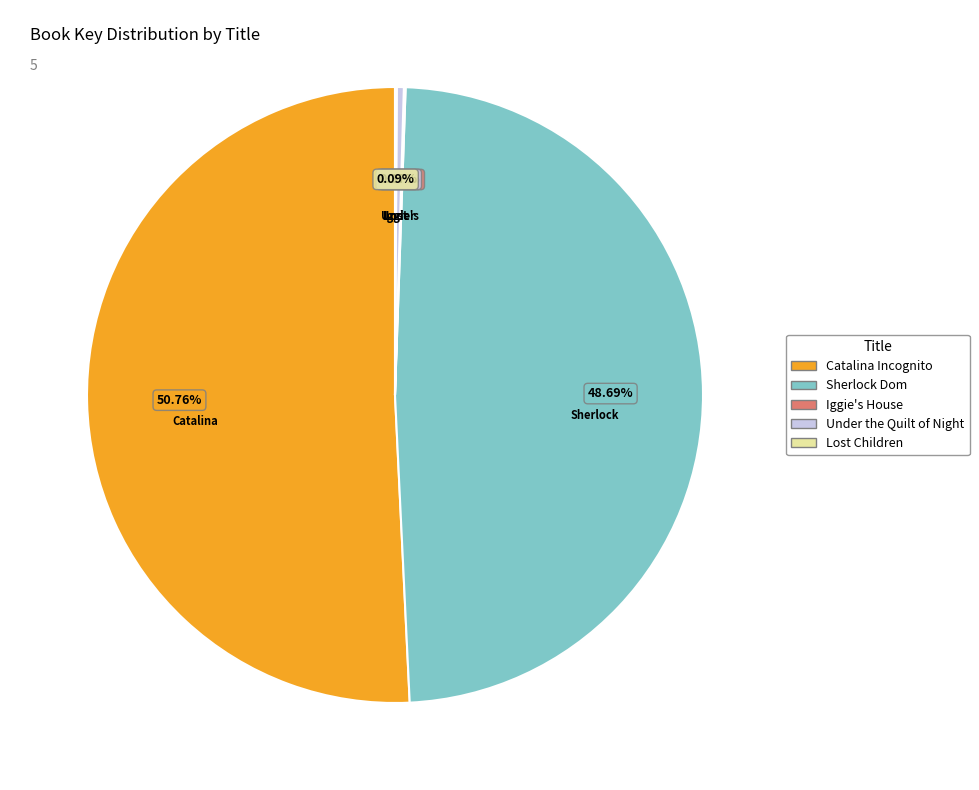

What percentage is NOT represented by Under the Quilt of Night?

99.6%